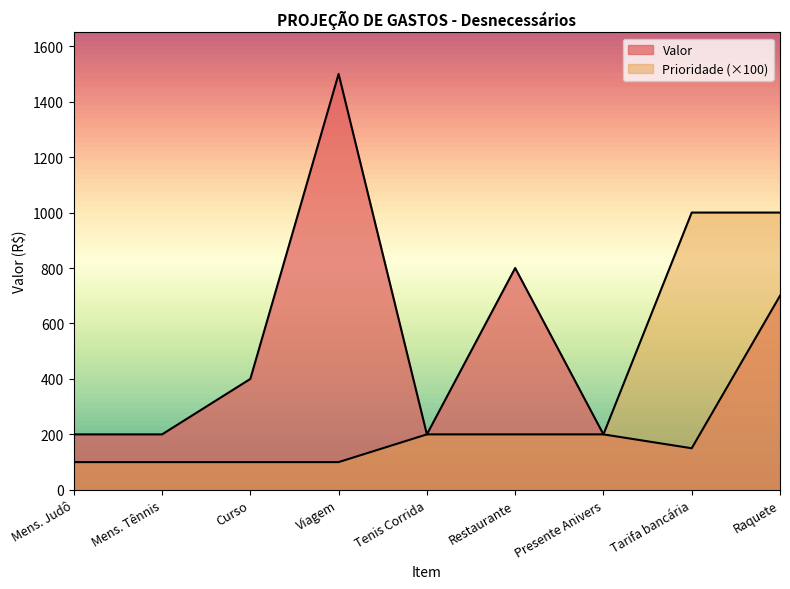

How many values in the Prioridade series exceed 200?

2